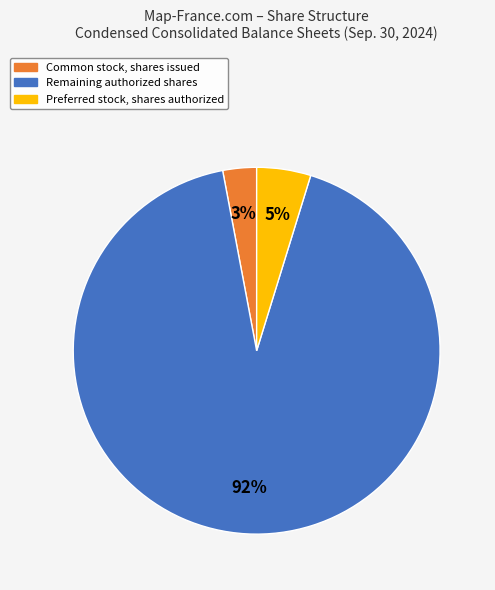

Is there any slice that represents more than half of the pie?

Yes